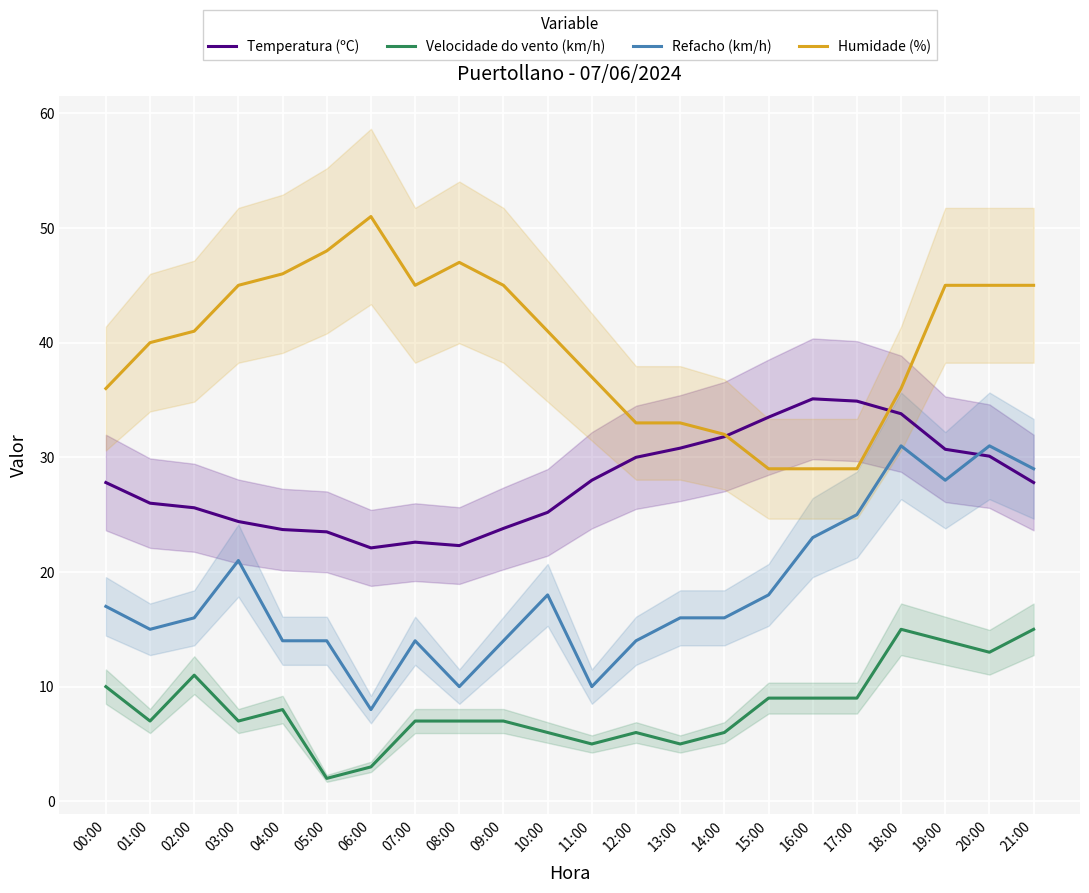

At how many categories does at least one series exceed 4?

22